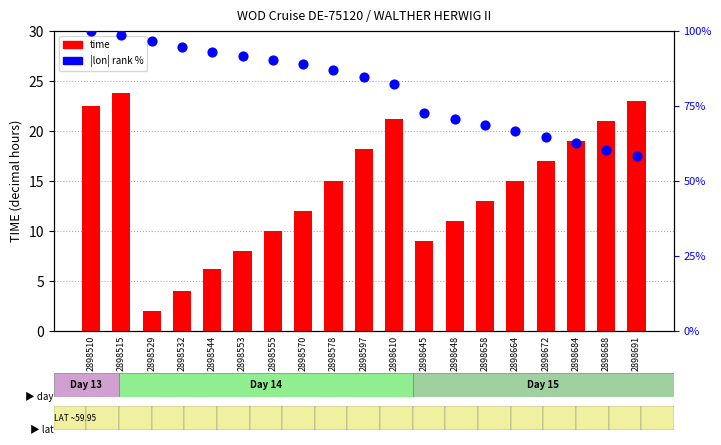

Which series reaches the minimum Y coordinate?

time (hrs)